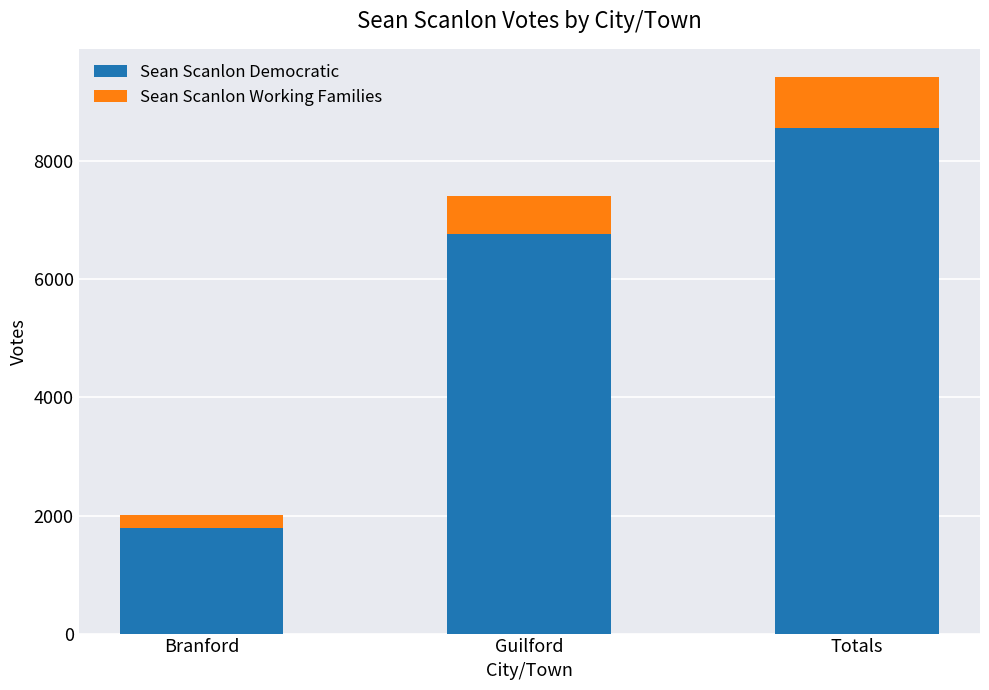

How many distinct data groups are displayed?

2